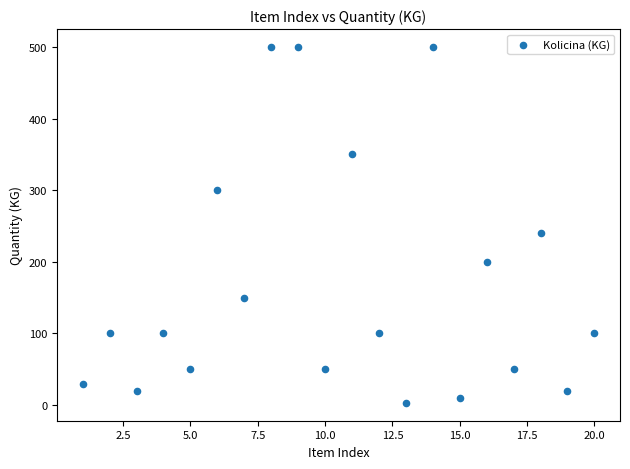

What is the range of Y values (max minus min)?

497